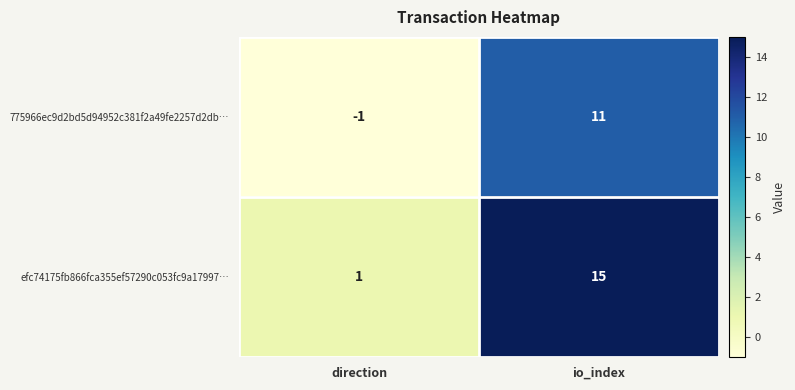

What is the smallest value displayed?

-1